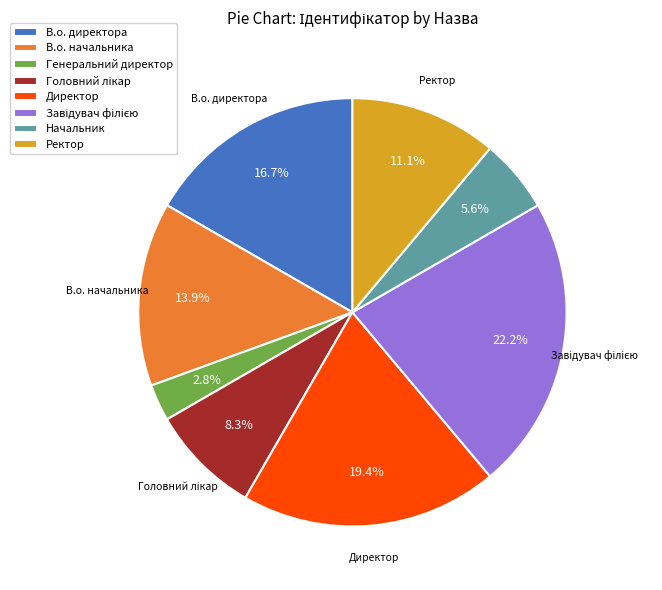

True or false: Директор accounts for 19% of the total.

True